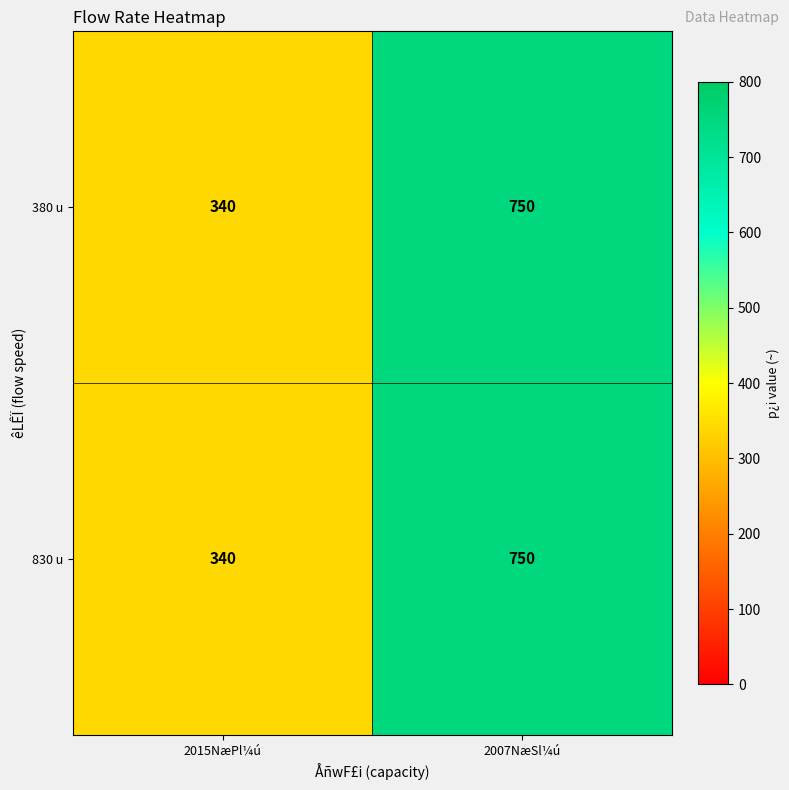

At which category is the sum across all series the highest?

2007NæSl¼ú